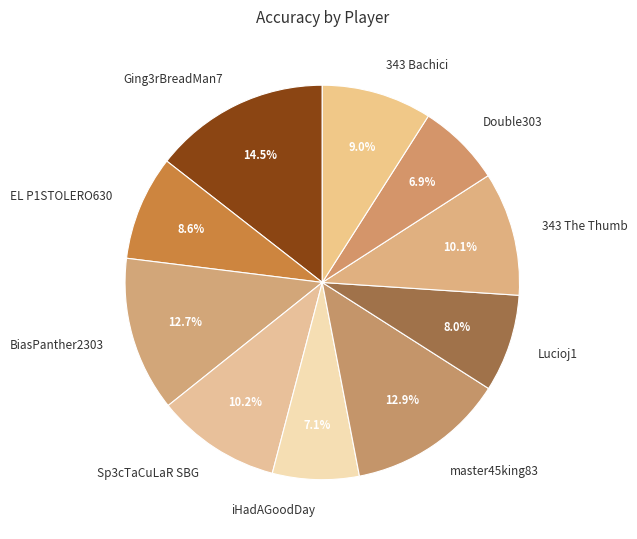

To the nearest percent, what percentage of the pie is BiasPanther2303?

13%